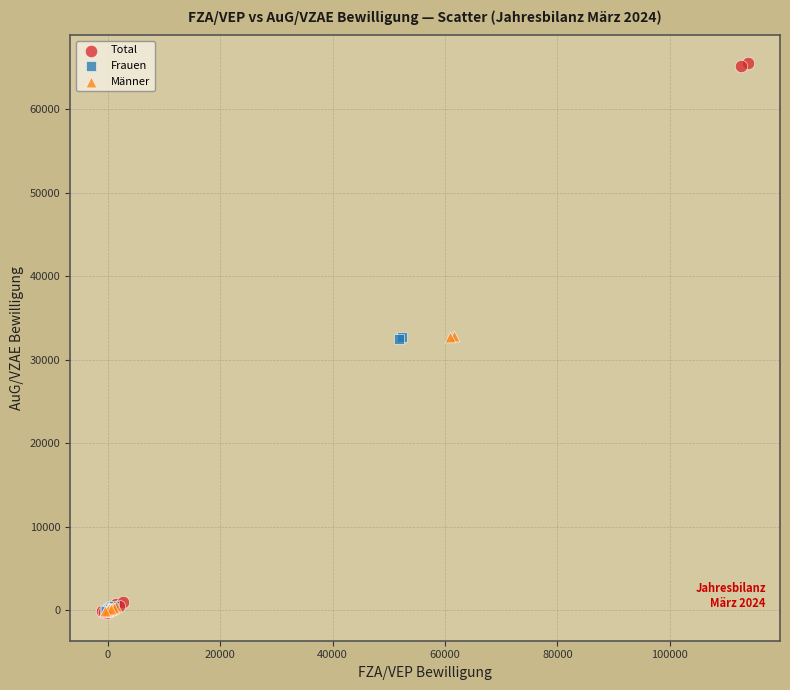

Which series has the widest spread of Y values?

Total